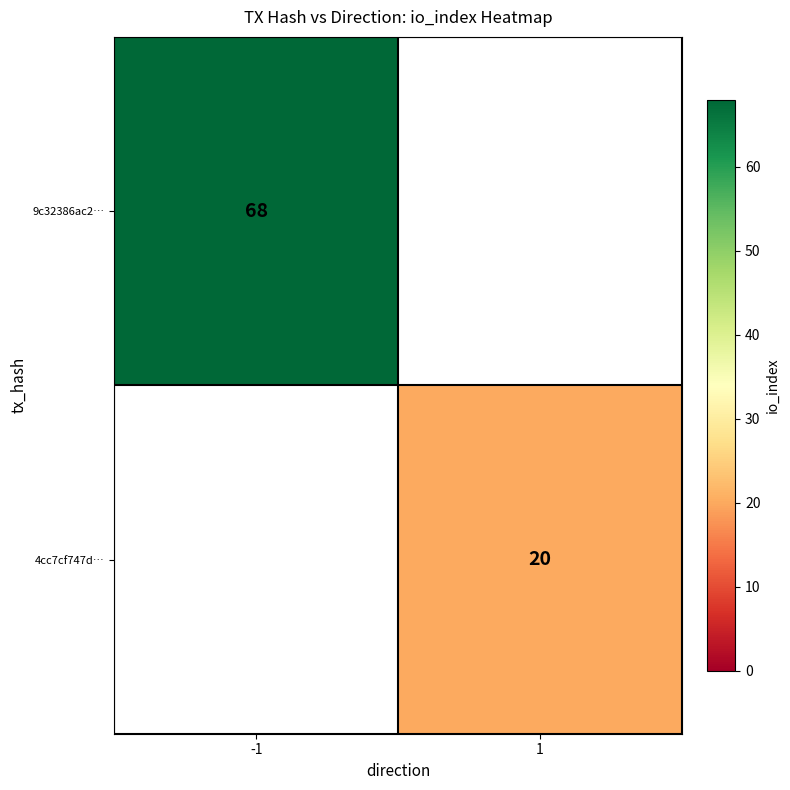

True or false: 4cc7cf747d… has a value of 20 at 1.

True